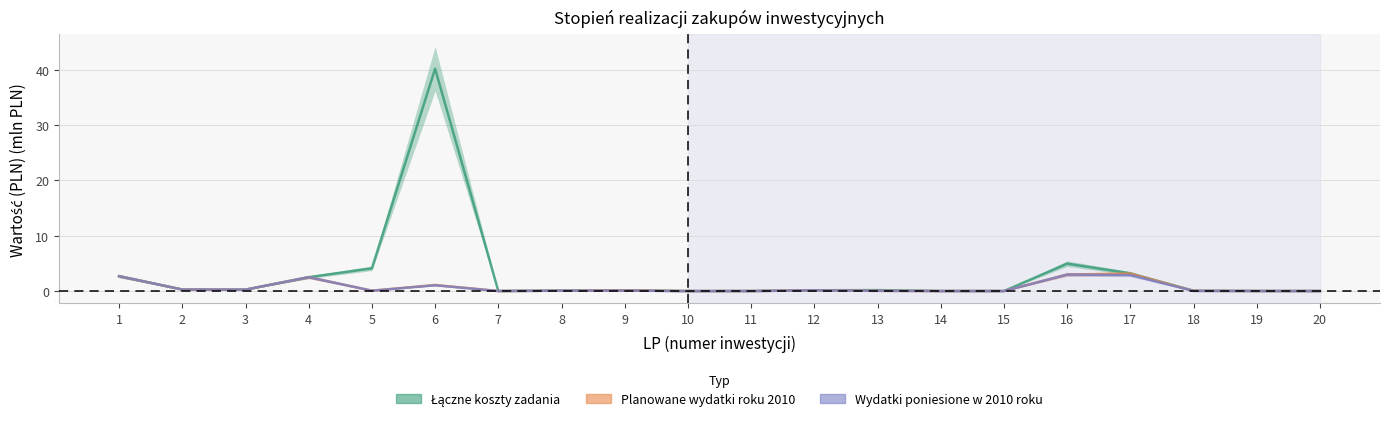

At which category is the sum across all series the highest?

6